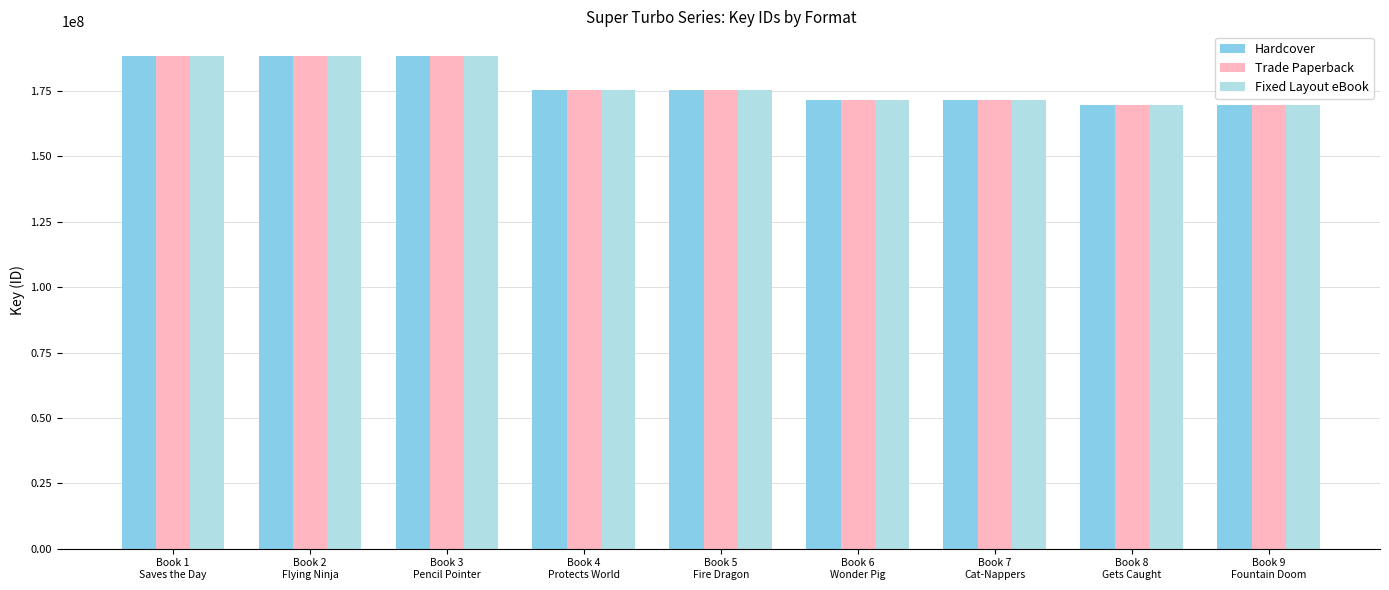

What is the maximum value shown in the chart?

188385552